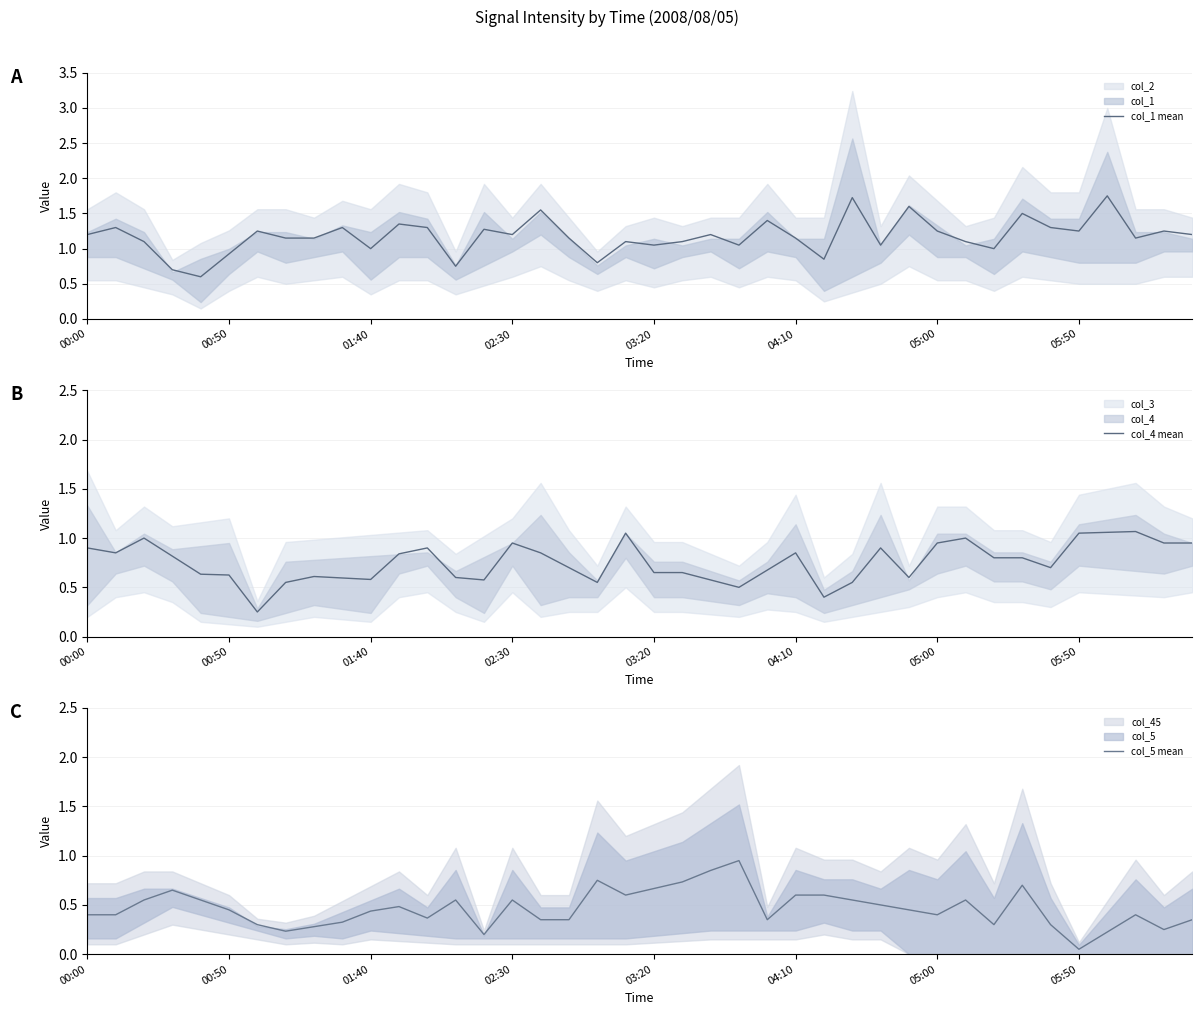

What is the greatest value displayed?

1.8